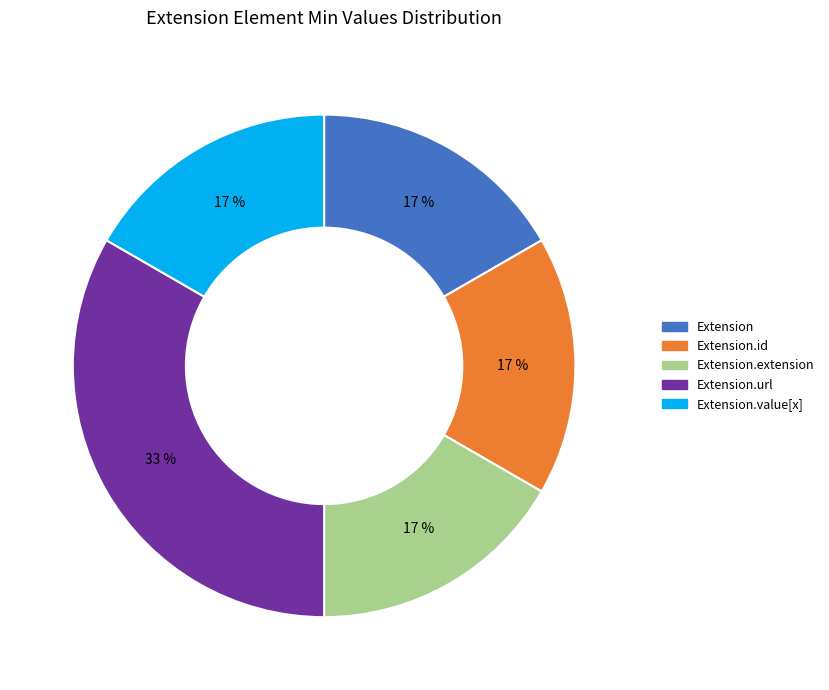

Between Extension.extension and Extension.url, which is larger?

Extension.url